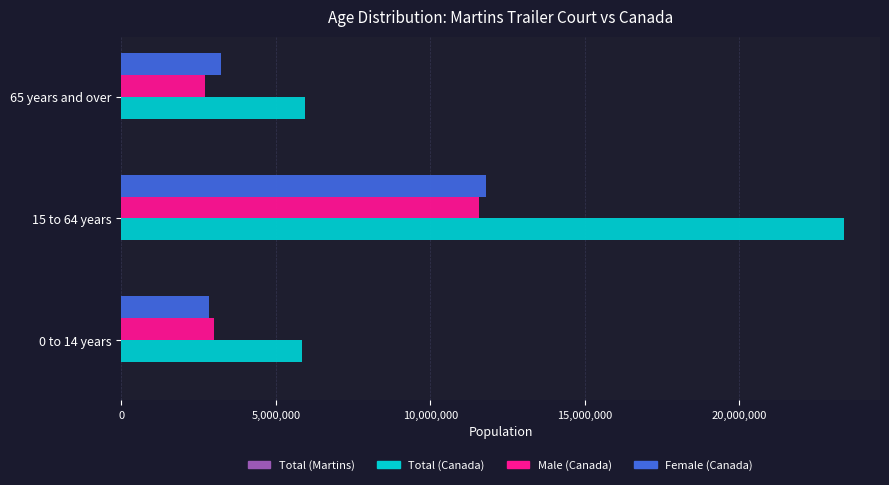

What is the greatest value displayed?

23376530